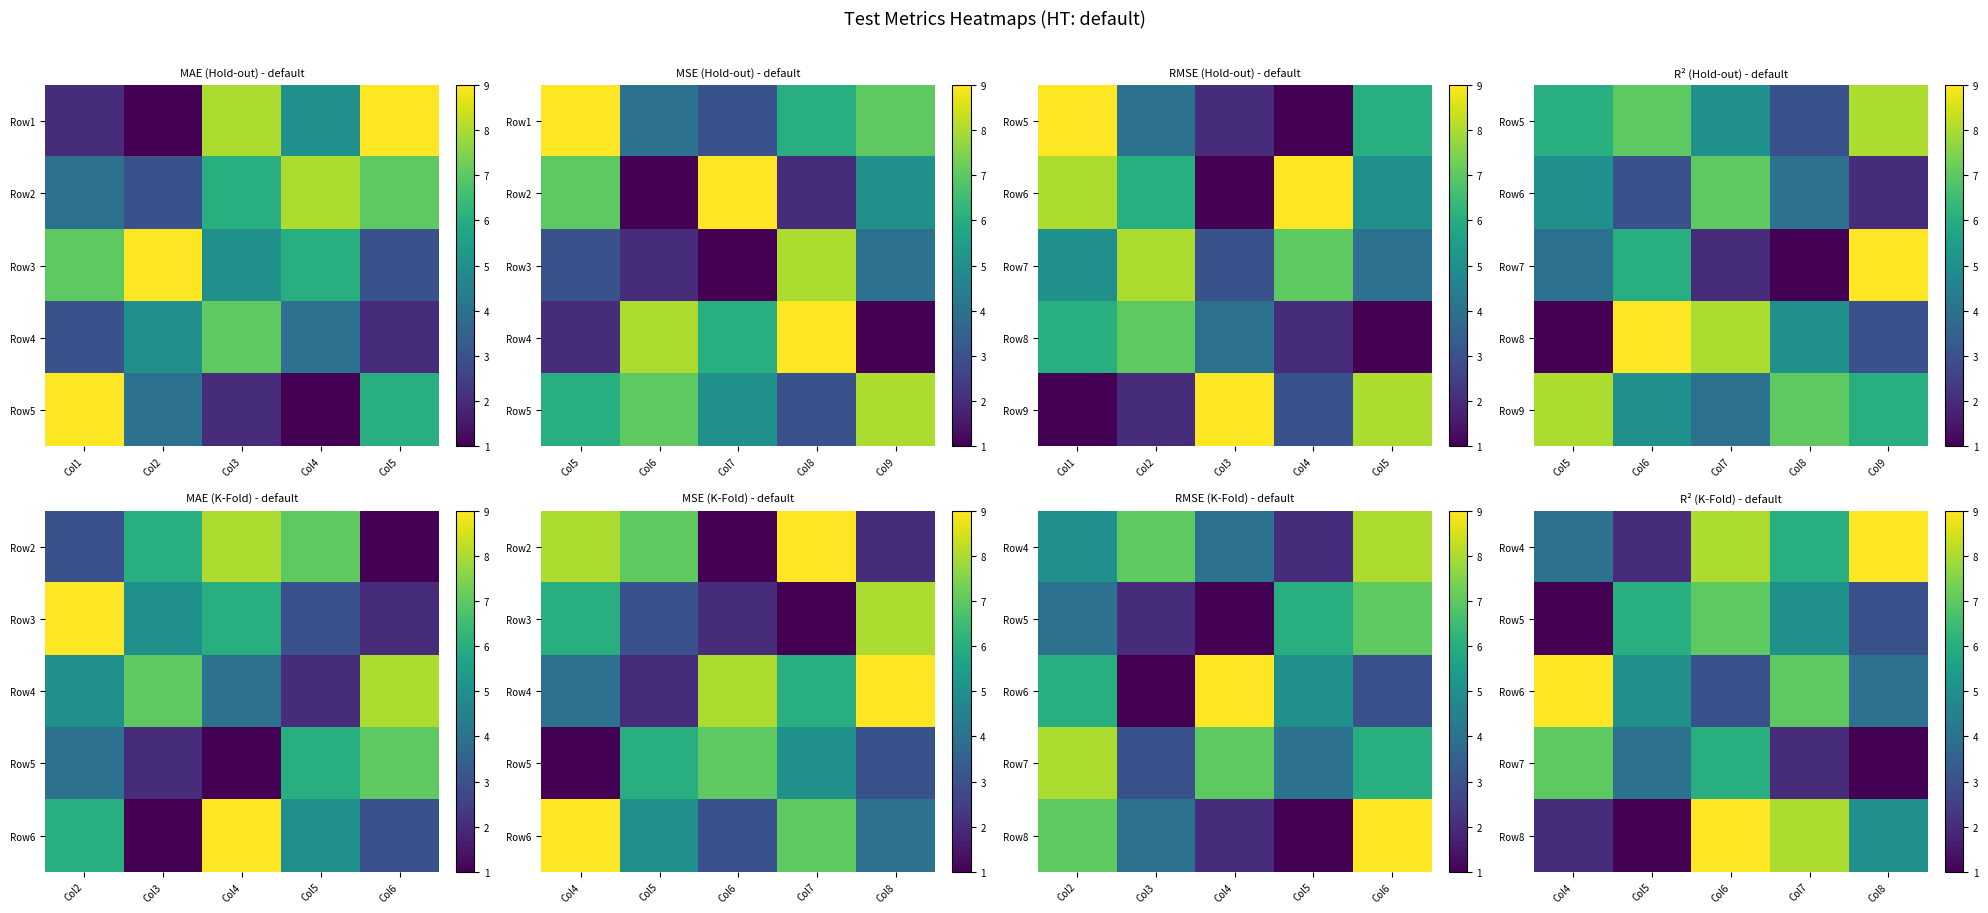

What is the difference between the maximum and minimum values in the Row7 series?

6